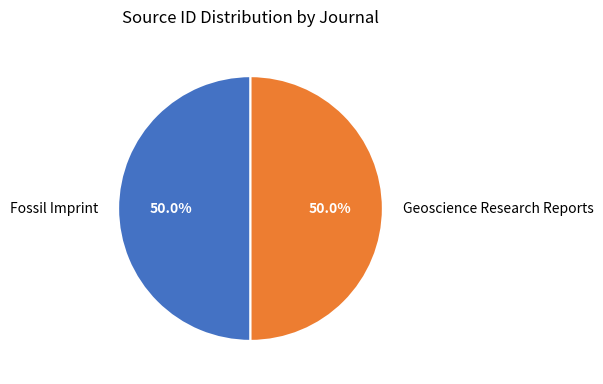

Is the sum of Fossil Imprint and Geoscience Research Reports greater than half?

Yes